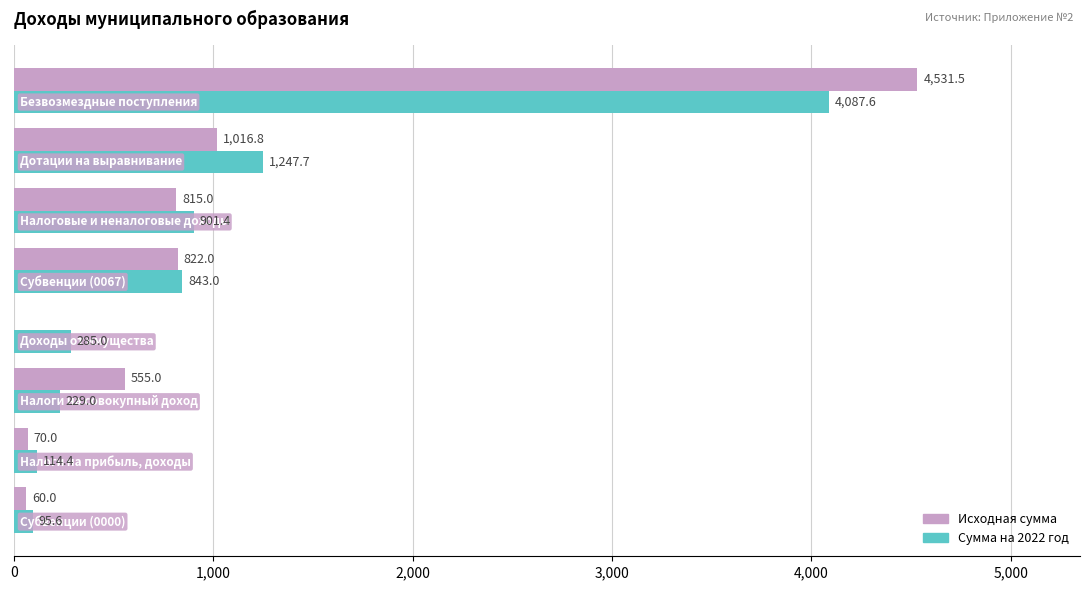

What are all the series names shown in the legend?

Исходная сумма, Сумма на 2022 год